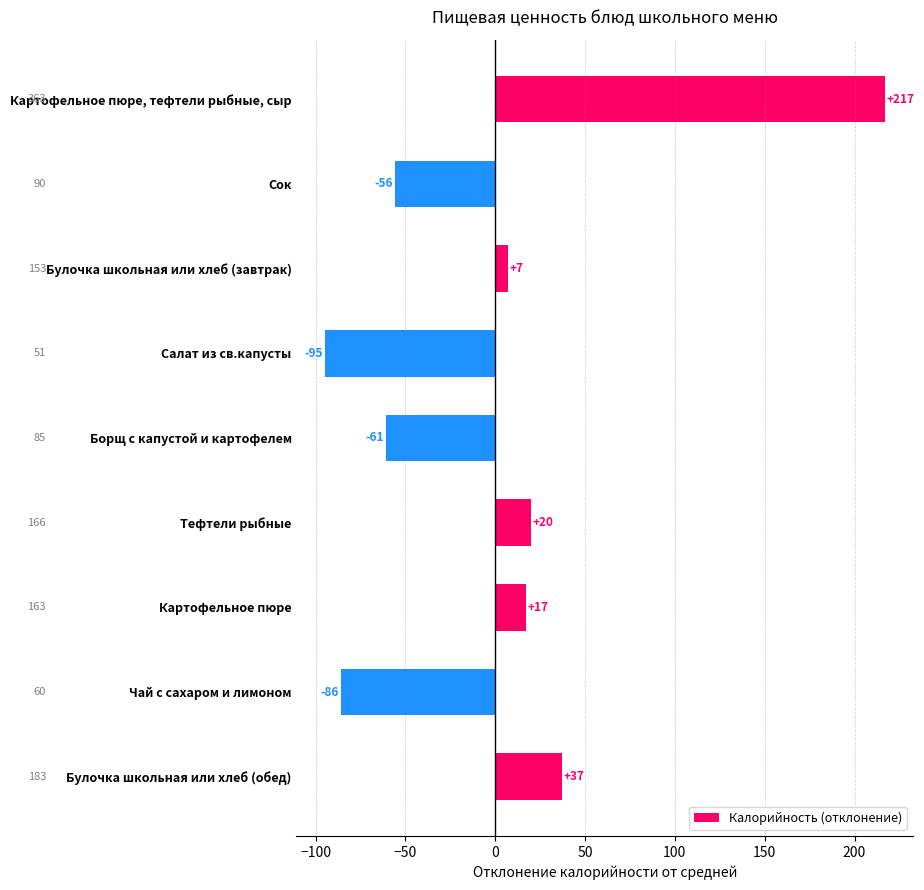

Reading top to bottom, list all the values displayed in this chart.

217	-56	7	-95	-61	20	17	-86	37